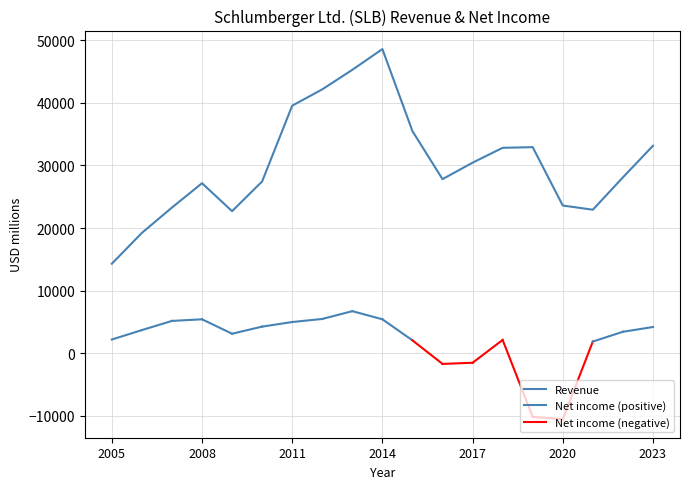

True or false: the data has more than 1 interior local peaks.

True